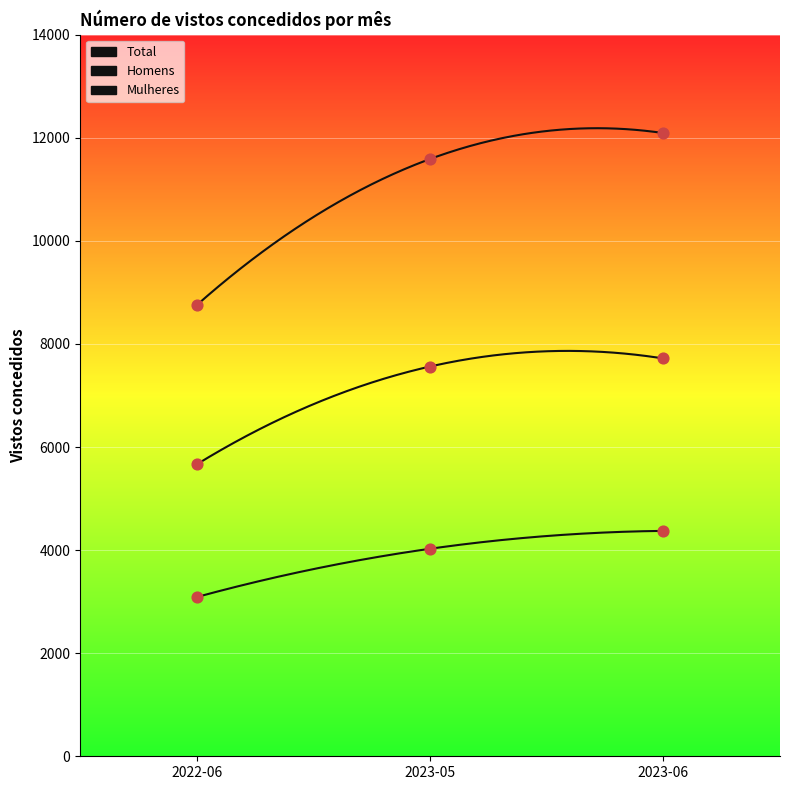

What is the total value across all series at 2023-06?

24182